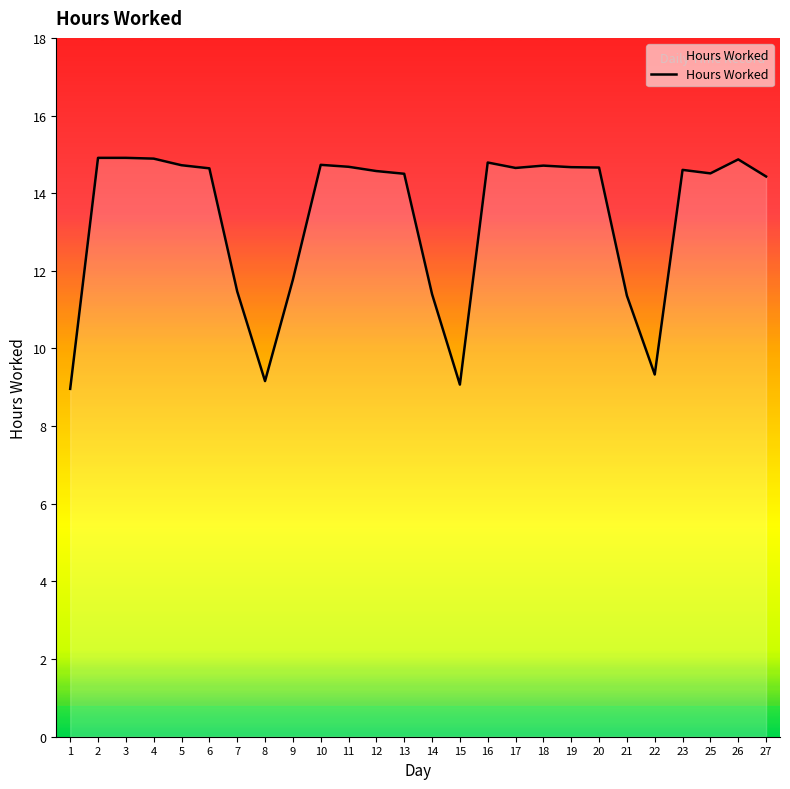

True or false: the data shows 14.5 at 13.

True